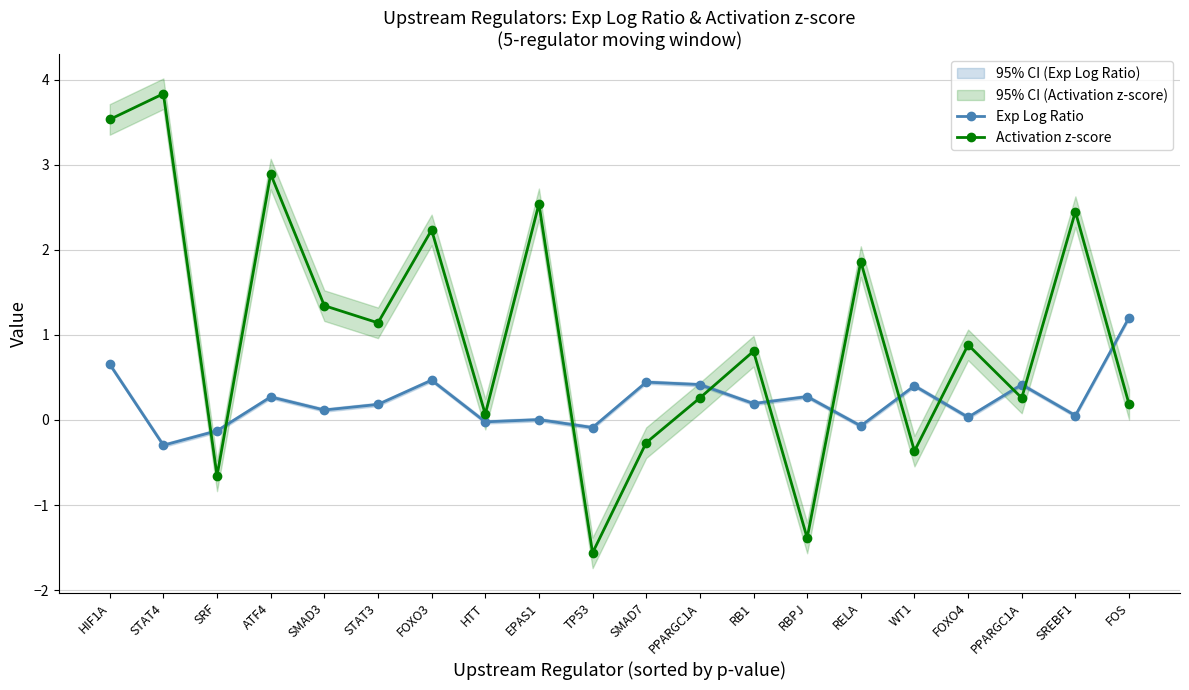

How many lines are shown in the chart?

2